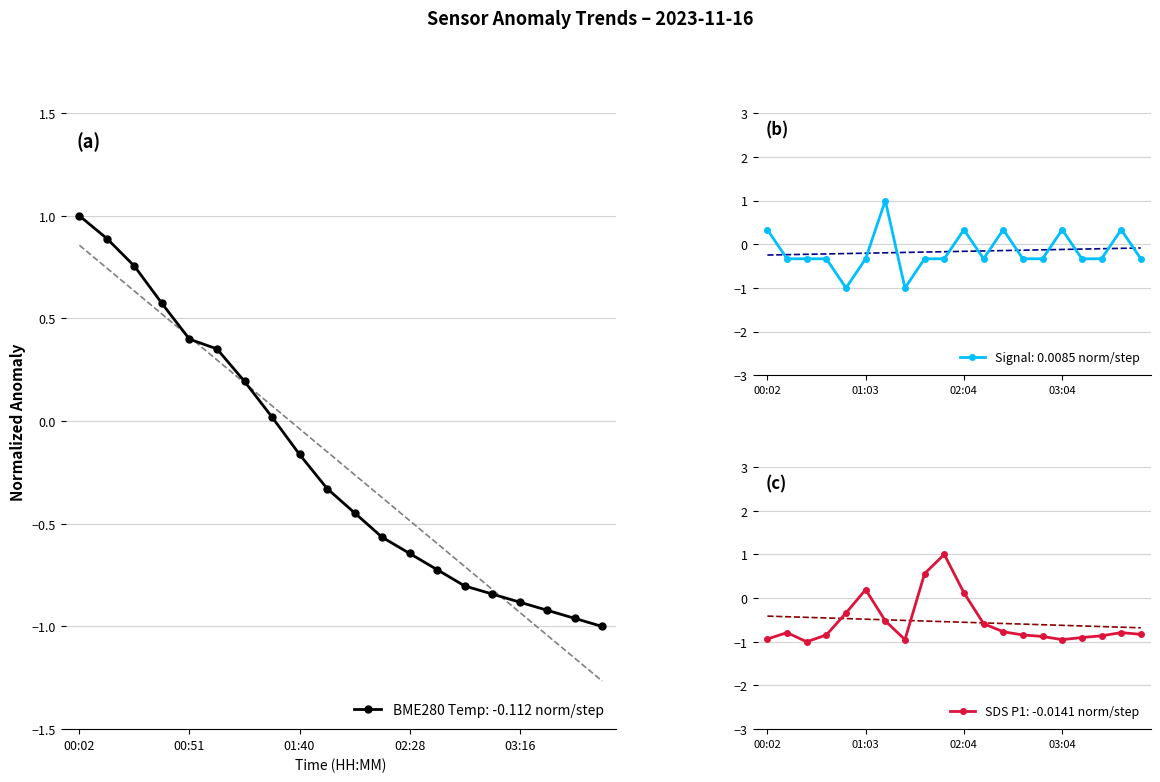

At which label is BME280_temperature closest to 0?

01:28